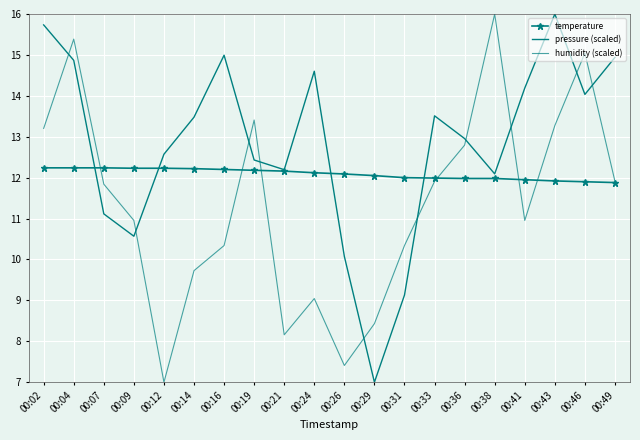

What is the difference between the second highest and minimum values in the humidity (scaled) series?

8.4